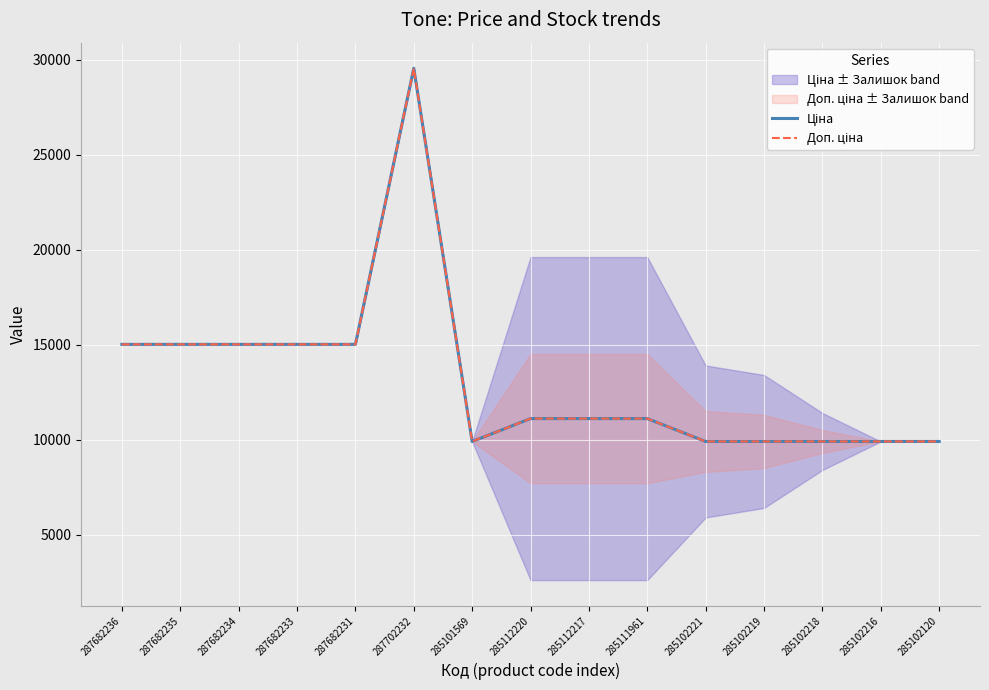

List the series in order of their peak value, highest first.

Ціна, Доп. ціна